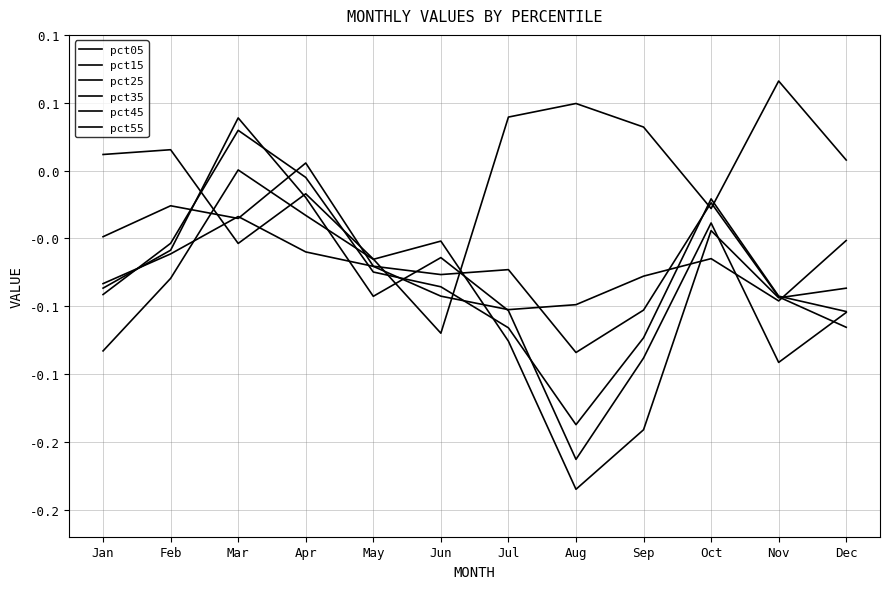

Is it true that pct45 equals -0.1 at Jan?

False